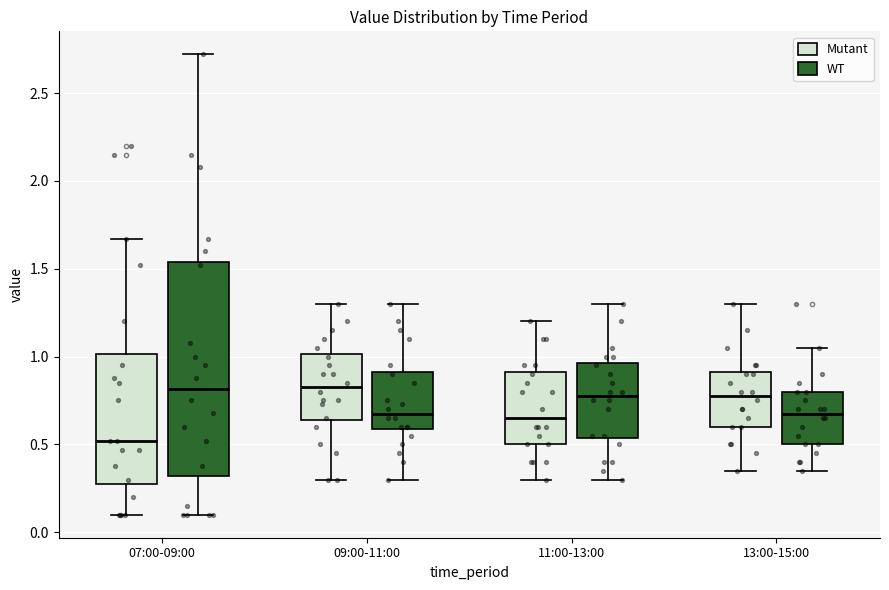

Reading left to right, transcribe this box plot: for each box, give where its median line is, the range the box spans, and where its two whiskers end, as read against the y-axis. The values are not printed on the chart, so give them approximately, as read against the axis.

07:00-09:00 (Mutant): median 0.50, box 0.30 to 1.00, whiskers 0.10 to 1.65
07:00-09:00 (WT): median 0.80, box 0.30 to 1.55, whiskers 0.10 to 2.70
09:00-11:00 (Mutant): median 0.85, box 0.65 to 1.00, whiskers 0.30 to 1.30
09:00-11:00 (WT): median 0.70, box 0.60 to 0.90, whiskers 0.30 to 1.30
11:00-13:00 (Mutant): median 0.65, box 0.50 to 0.90, whiskers 0.30 to 1.20
11:00-13:00 (WT): median 0.80, box 0.55 to 0.95, whiskers 0.30 to 1.30
13:00-15:00 (Mutant): median 0.80, box 0.60 to 0.90, whiskers 0.35 to 1.30
13:00-15:00 (WT): median 0.70, box 0.50 to 0.80, whiskers 0.35 to 1.05